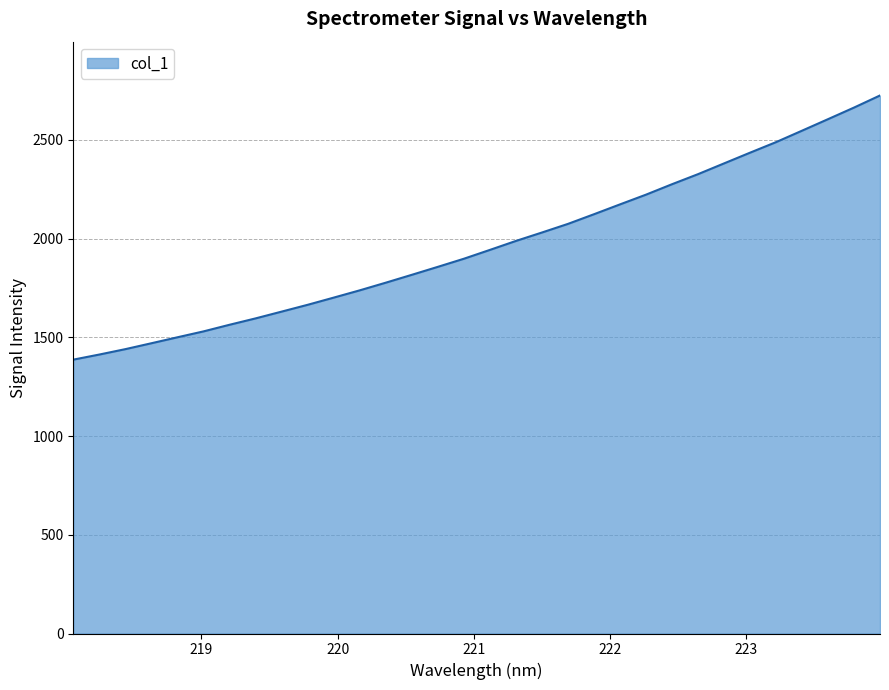

What is the difference between the maximum and minimum values?

1338.0